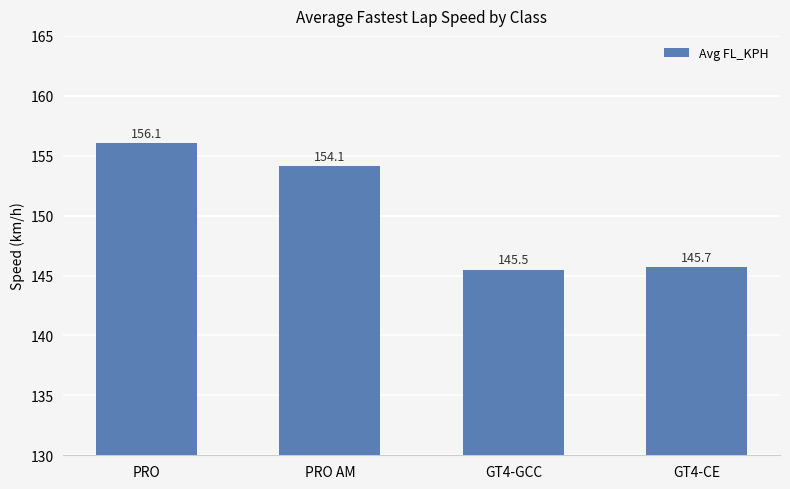

How many bars are there in total?

4